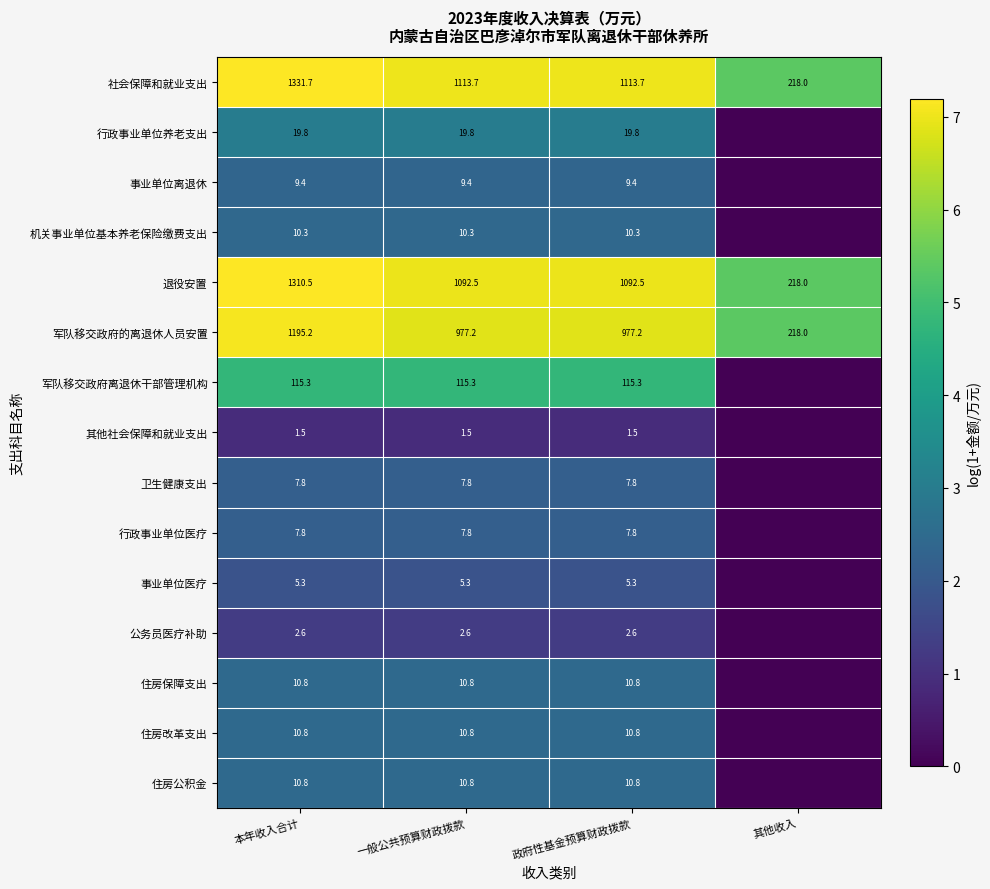

What is the highest value of the 社会保障和就业支出 series?

1331.7